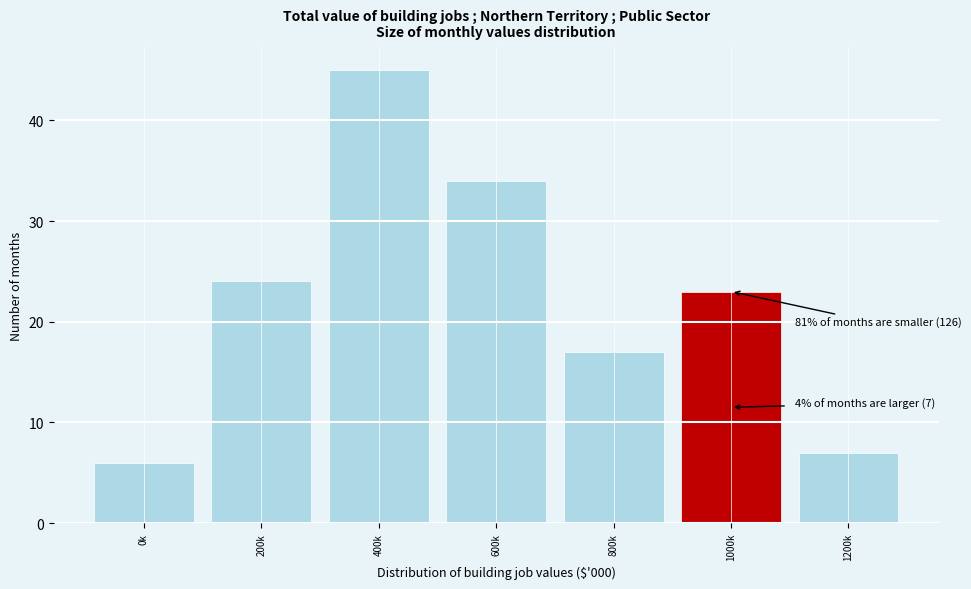

Reading left to right, what are all the values shown in this chart?

6	24	45	34	17	23	7